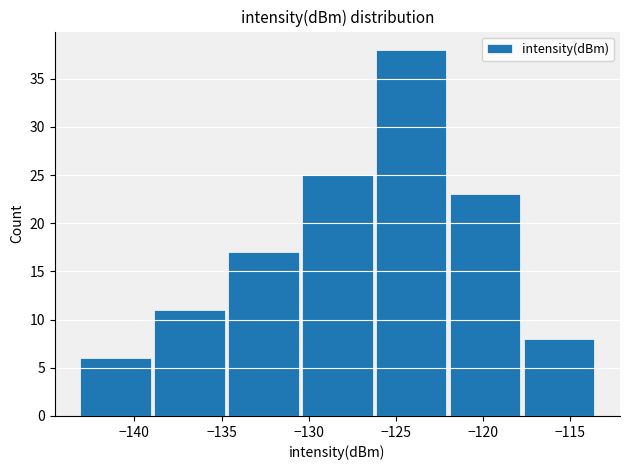

Reading left to right, transcribe this chart: for each bar, give the range it covers on the x-axis and its height. Neither the bar edges nor the heights are printed on the chart, so give them approximately, as read against the axes.

-143.0 to -139.0: 6
-139.0 to -134.5: 11
-134.5 to -130.5: 17
-130.5 to -126.0: 25
-126.0 to -122.0: 38
-122.0 to -117.5: 23
-117.5 to -113.5: 8